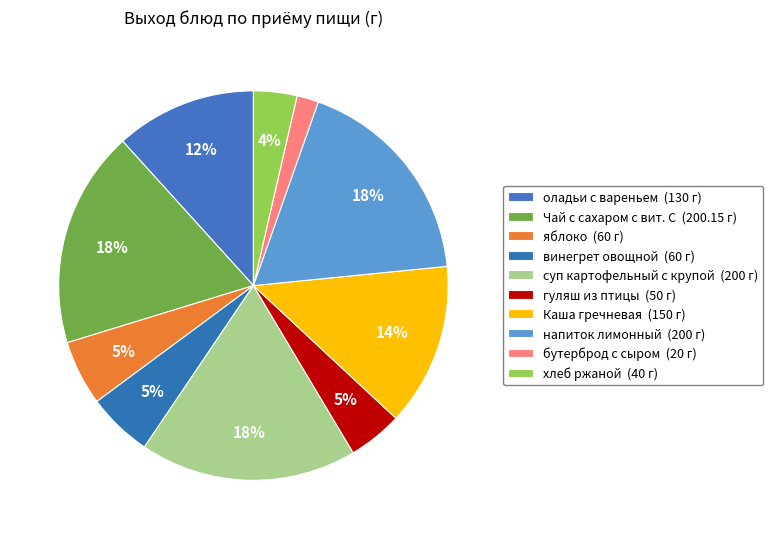

True or false: суп картофельный с крупой accounts for 11% of the total.

False